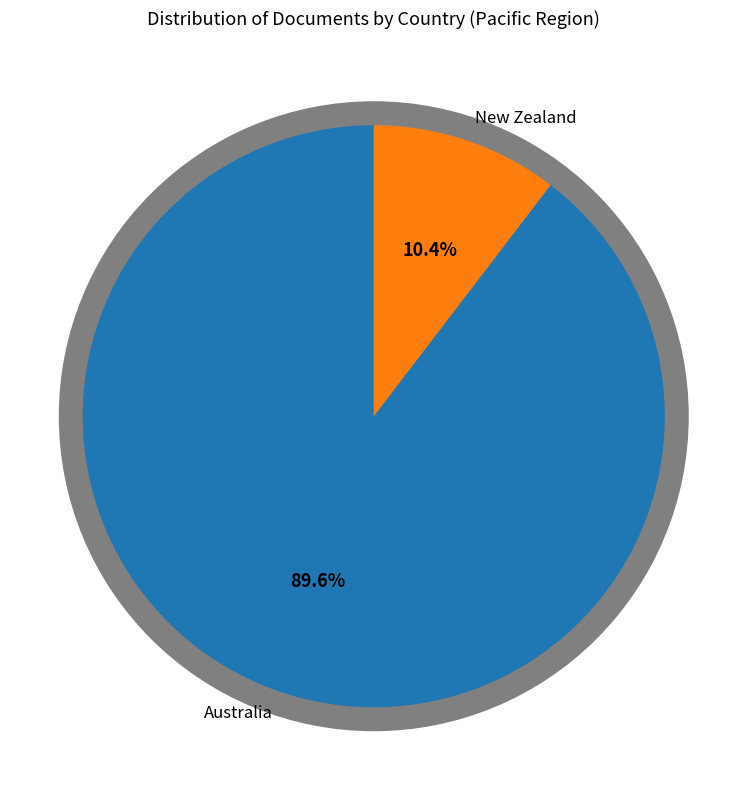

Rank the categories by value from highest to lowest.

Australia, New Zealand